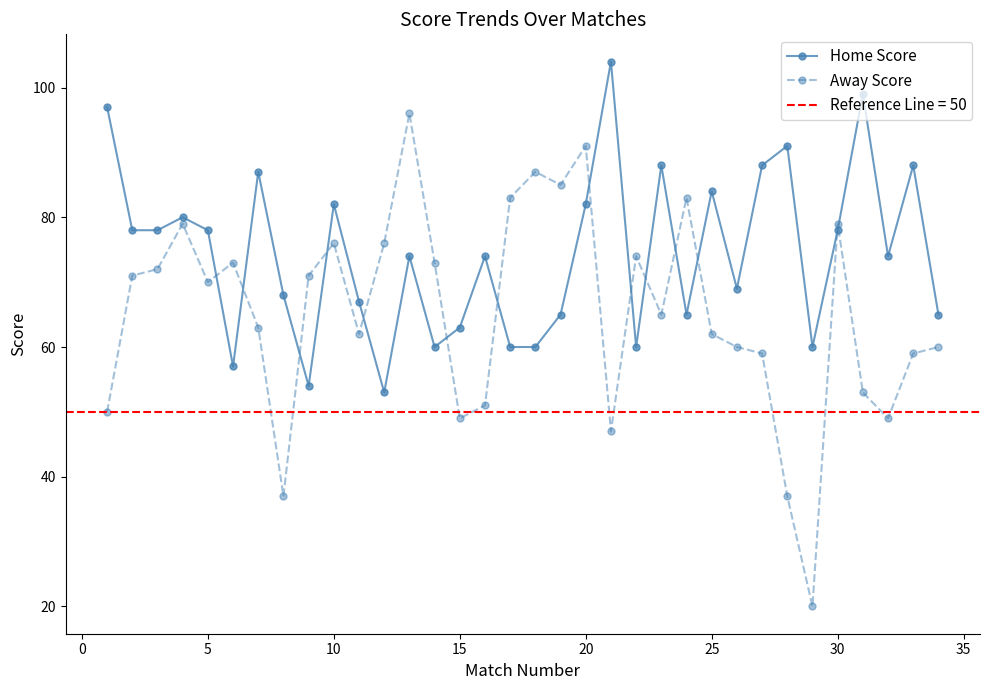

Where is the first local minimum for Away Score?

5